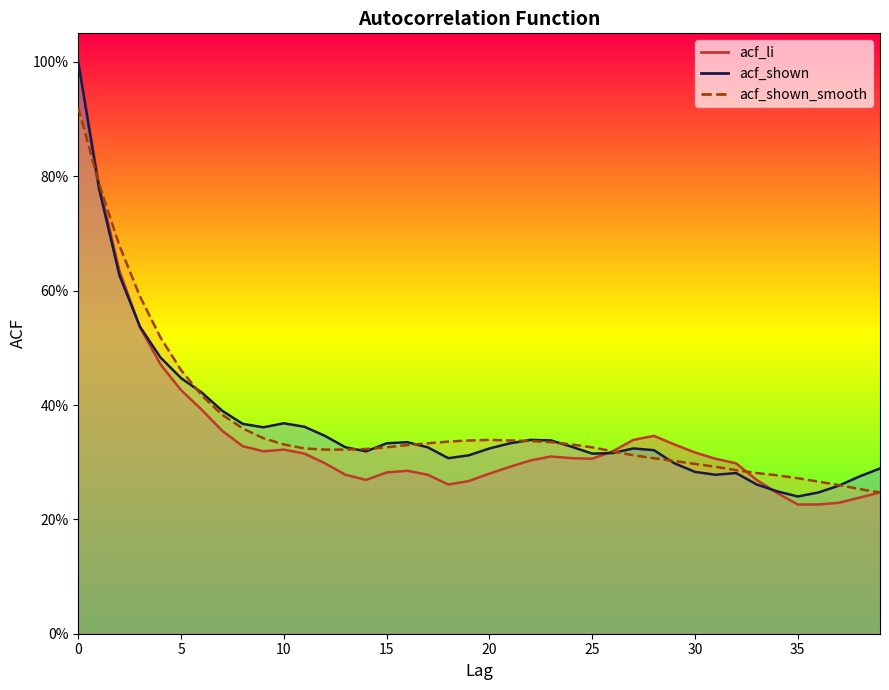

Which series has the widest spread of values?

acf_li